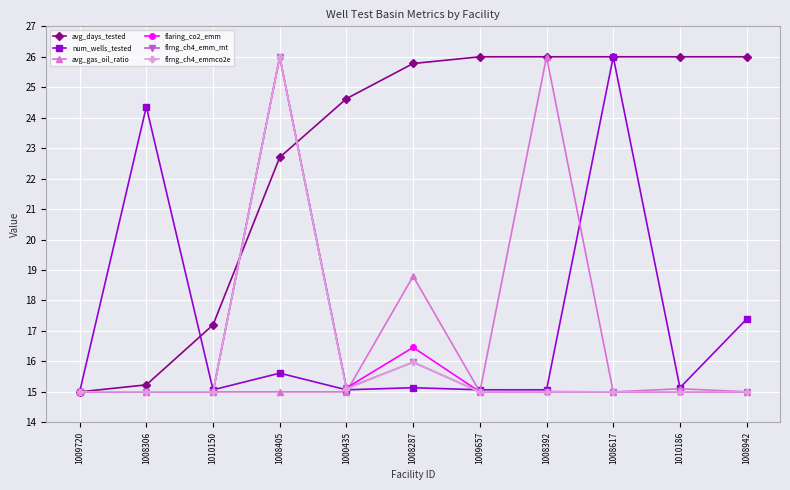

What is the maximum value for avg_days_tested?

26.0